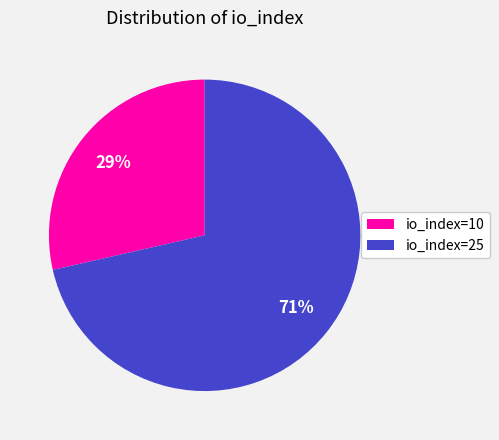

Is the sum of io_index=25 and io_index=10 greater than half?

Yes